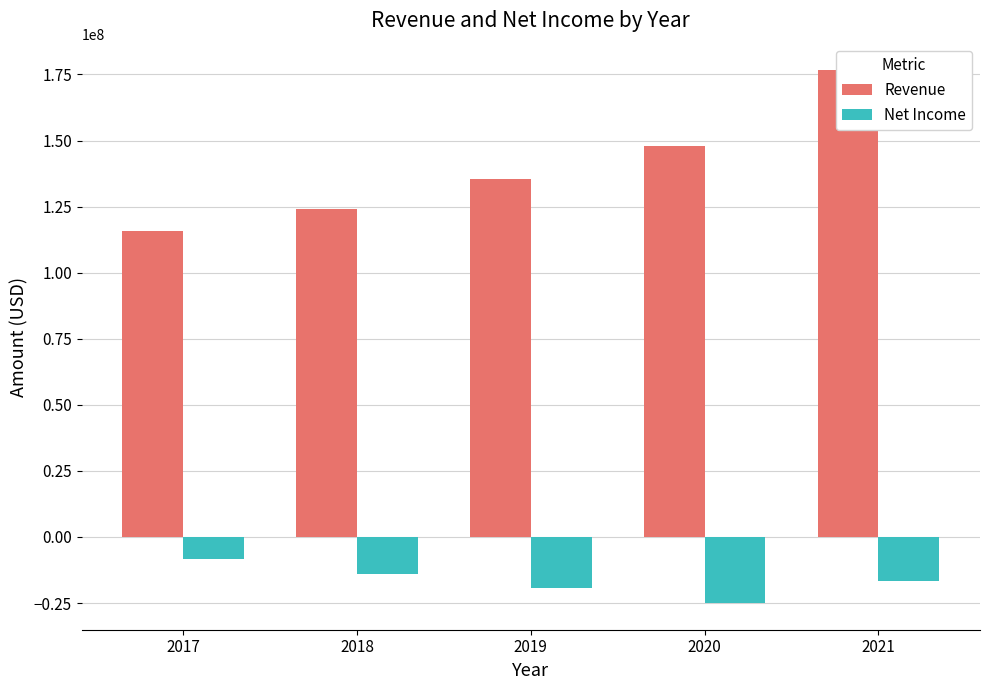

How many groups of bars are there?

5